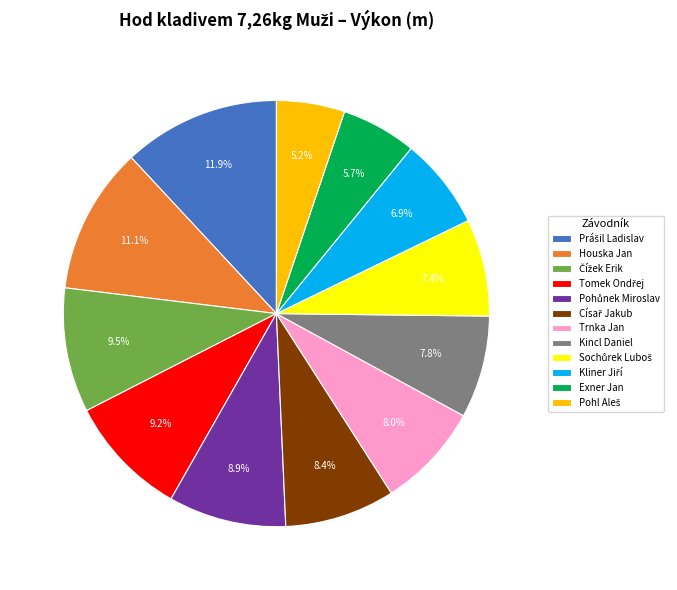

To the nearest percent, what portion does Kincl Daniel represent?

8%